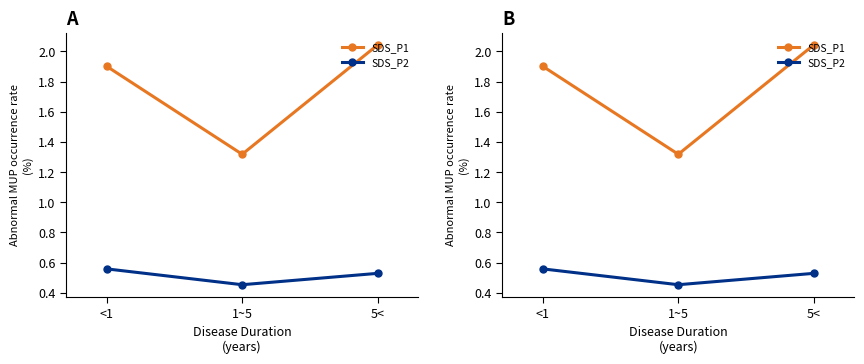

Is it true that SDS_P1 equals 1.9 at <1?

True